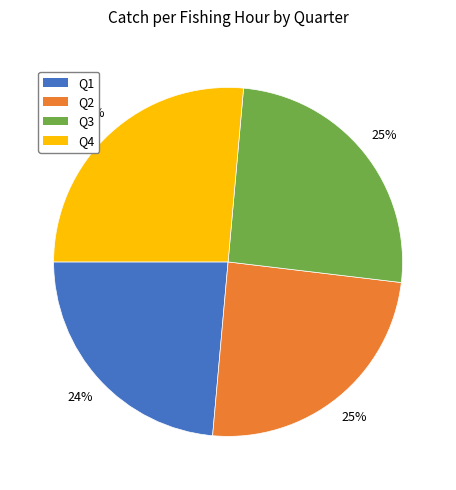

Is there any slice that represents more than half of the pie?

No